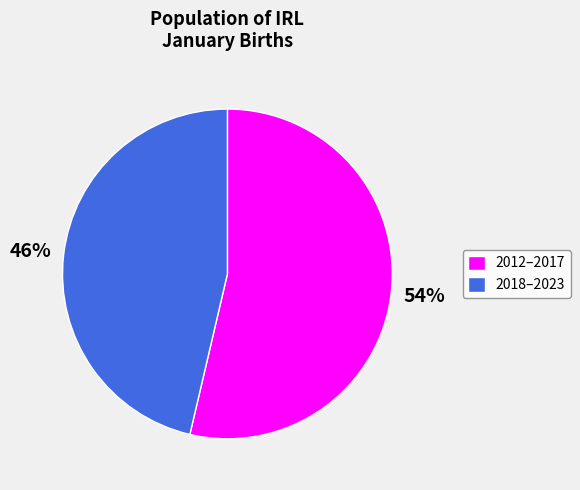

Does any single category account for the majority?

Yes